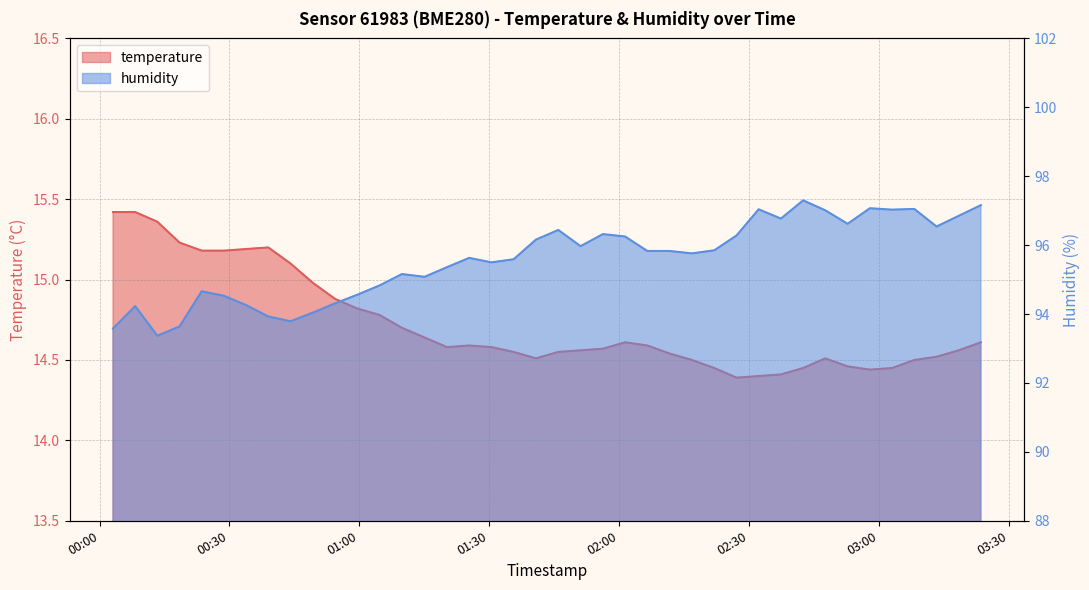

What are all the series names shown in the legend?

temperature, humidity